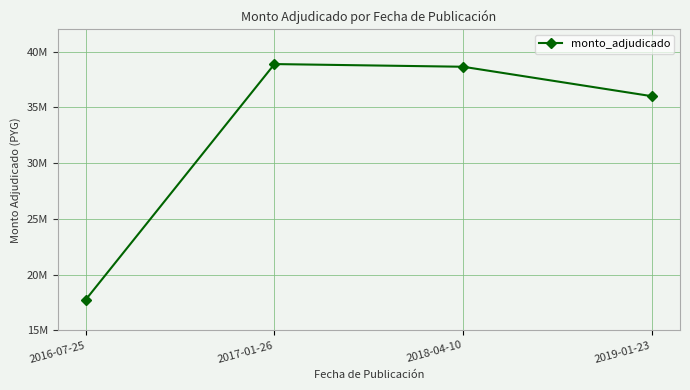

List the labels in order of value, smallest first.

2016-07-25, 2019-01-23, 2018-04-10, 2017-01-26